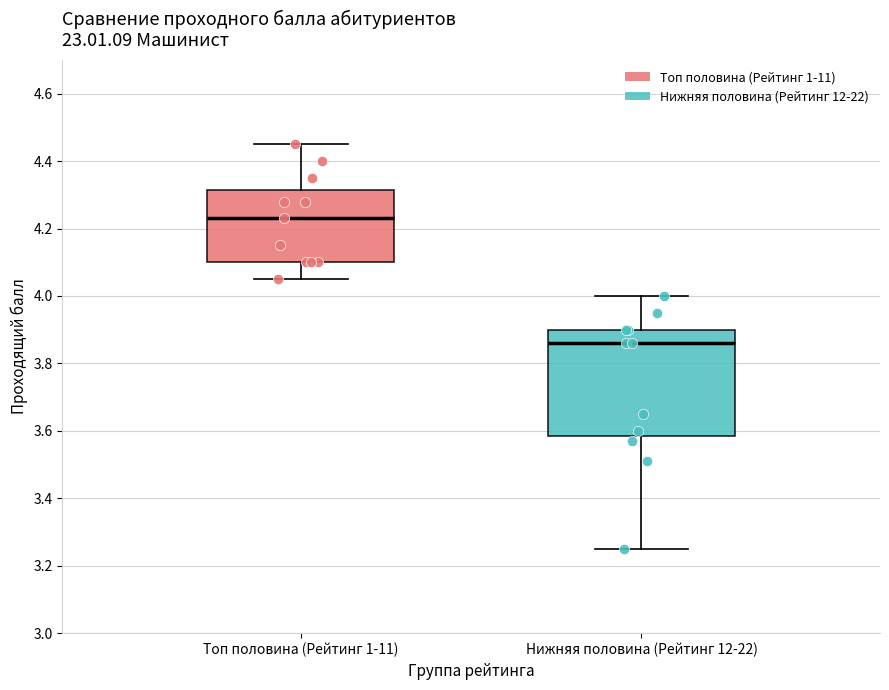

Reading left to right, transcribe this box plot: for each box, give where its median line is, the range the box spans, and where its two whiskers end, as read against the y-axis. The values are not printed on the chart, so give them approximately, as read against the axis.

Топ половина (Рейтинг 1-11): median 4.24, box 4.10 to 4.32, whiskers 4.06 to 4.46
Нижняя половина (Рейтинг 12-22): median 3.86, box 3.58 to 3.90, whiskers 3.26 to 4.00